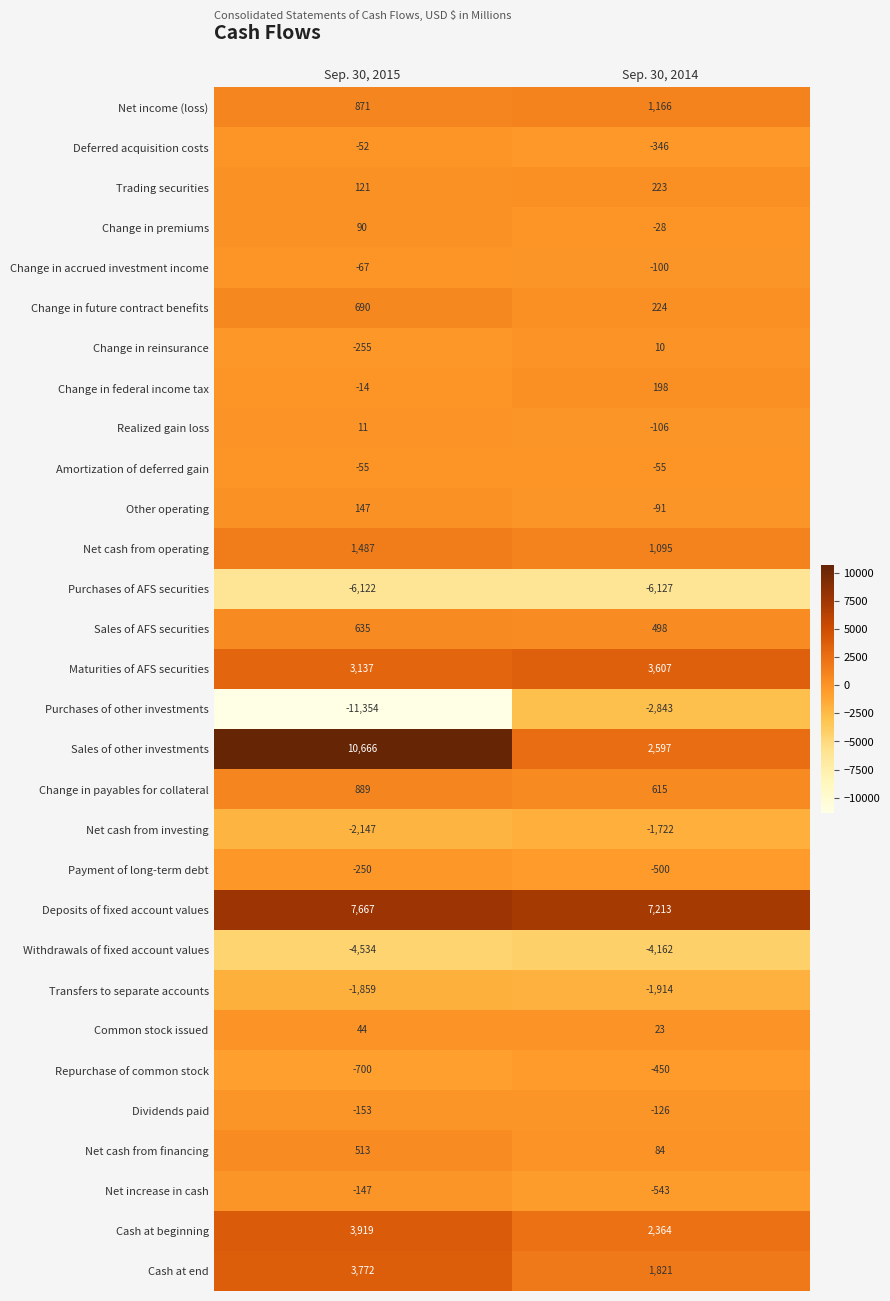

At which label is Maturities of AFS securities closest to 3372?

Sep. 30, 2015